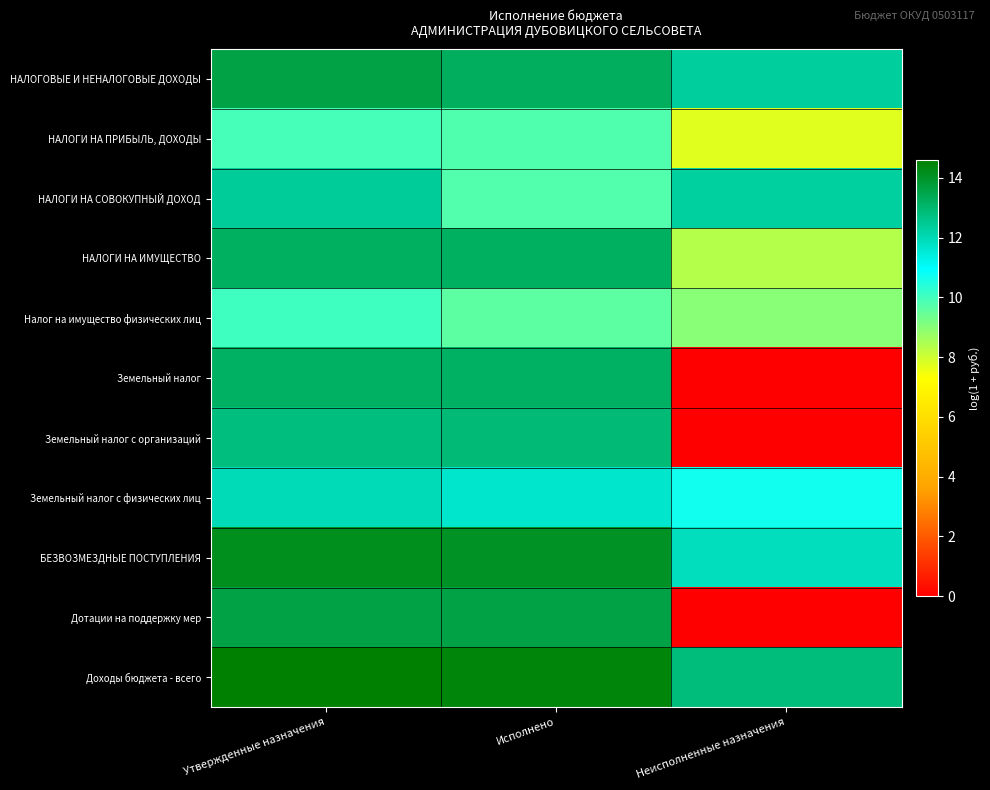

Reading left to right, what are all the values shown in this chart?

НАЛОГОВЫЕ И НЕНАЛОГОВЫЕ ДОХОДЫ: Утвержденные назначения=13.6	Исполнено=13.2	Неисполненные назначения=12.3
НАЛОГИ НА ПРИБЫЛЬ, ДОХОДЫ: Утвержденные назначения=9.9	Исполнено=9.8	Неисполненные назначения=7.7
НАЛОГИ НА СОВОКУПНЫЙ ДОХОД: Утвержденные назначения=12.4	Исполнено=9.8	Неисполненные назначения=12.3
НАЛОГИ НА ИМУЩЕСТВО: Утвержденные назначения=13.2	Исполнено=13.2	Неисполненные назначения=8.4
Налог на имущество физических лиц: Утвержденные назначения=10.1	Исполнено=9.6	Неисполненные назначения=9.0
Земельный налог: Утвержденные назначения=13.1	Исполнено=13.2	Неисполненные назначения=0.0
Земельный налог с организаций: Утвержденные назначения=12.8	Исполнено=12.9	Неисполненные назначения=0.0
Земельный налог с физических лиц: Утвержденные назначения=12.0	Исполнено=11.6	Неисполненные назначения=10.7
БЕЗВОЗМЕЗДНЫЕ ПОСТУПЛЕНИЯ: Утвержденные назначения=14.1	Исполнено=14.0	Неисполненные назначения=11.9
Дотации на поддержку мер: Утвержденные назначения=13.6	Исполнено=13.6	Неисполненные назначения=0.0
Доходы бюджета - всего: Утвержденные назначения=14.6	Исполнено=14.4	Неисполненные назначения=12.8